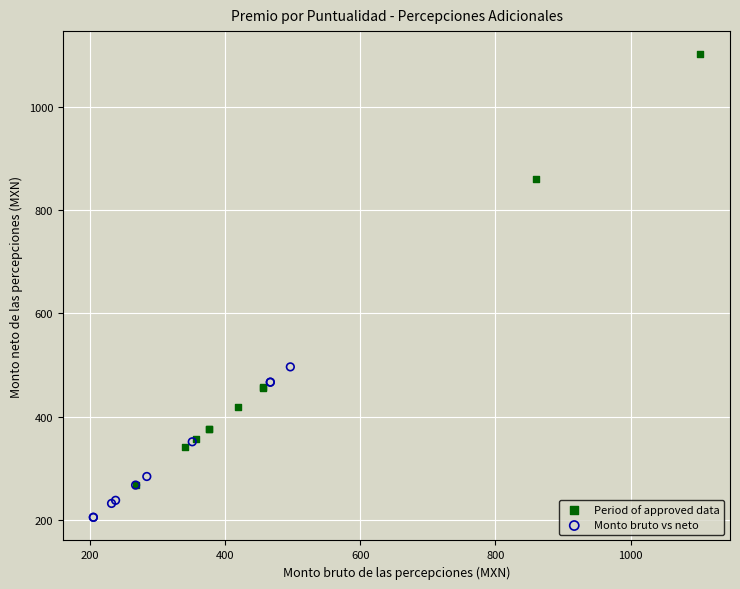

Which series has the widest spread of Y values?

Period of approved data